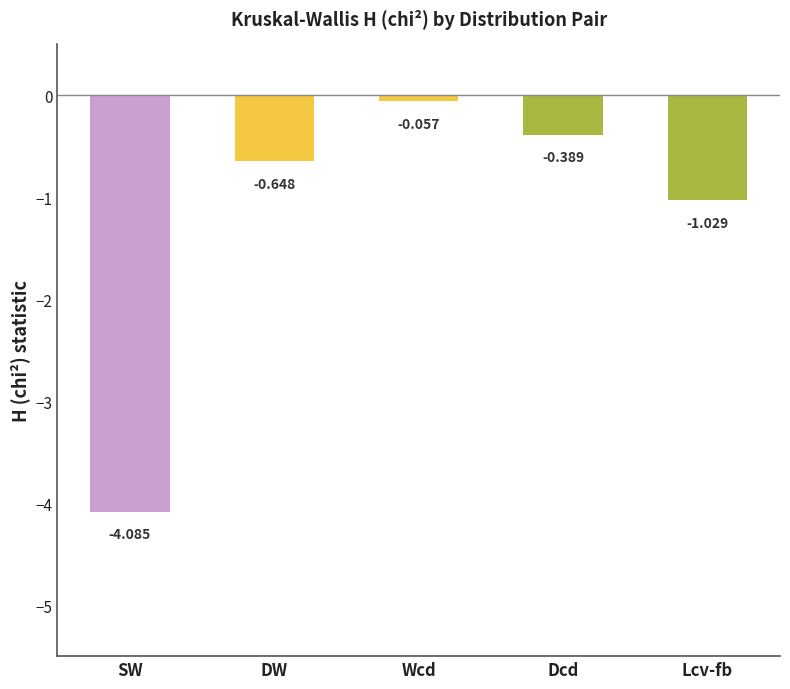

What is the sum of all values?

-6.2